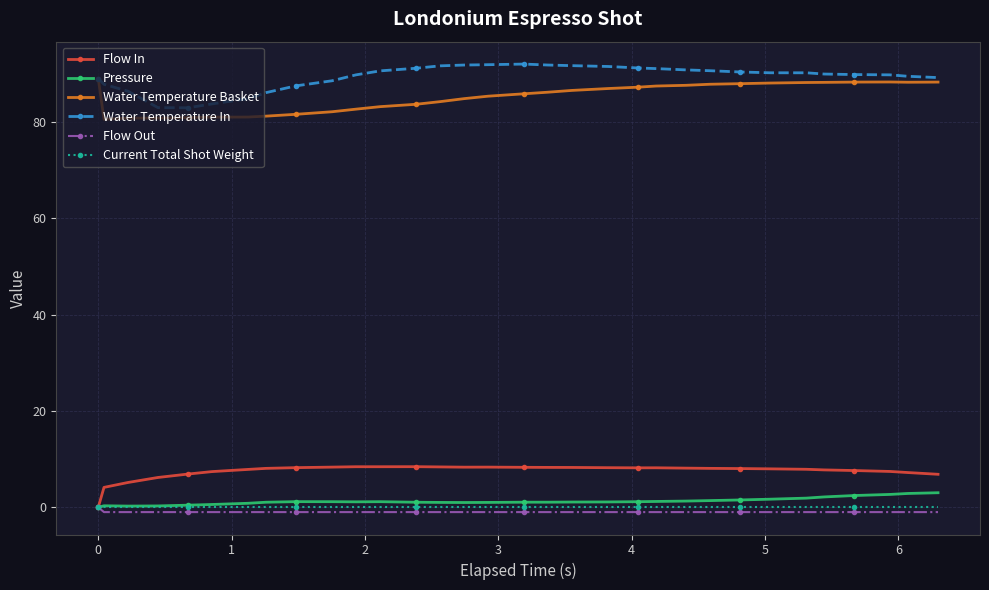

What is the difference between the maximum and minimum values in the Water Temperature In series?

9.1